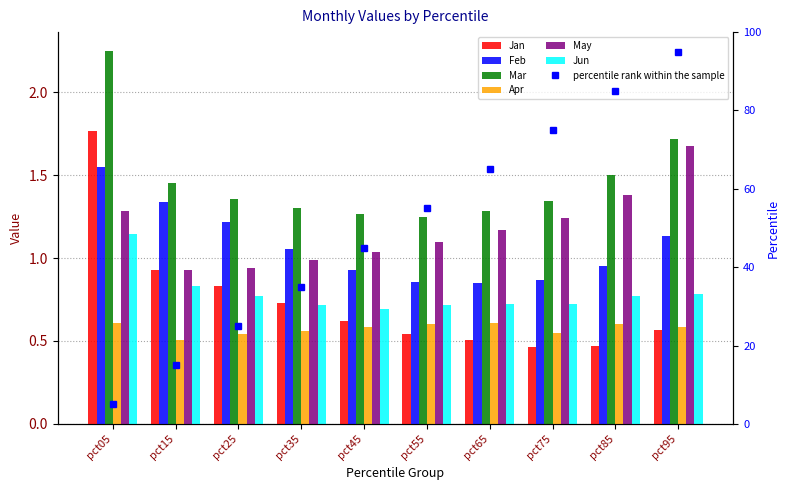

Read the Apr value at pct15.

0.5